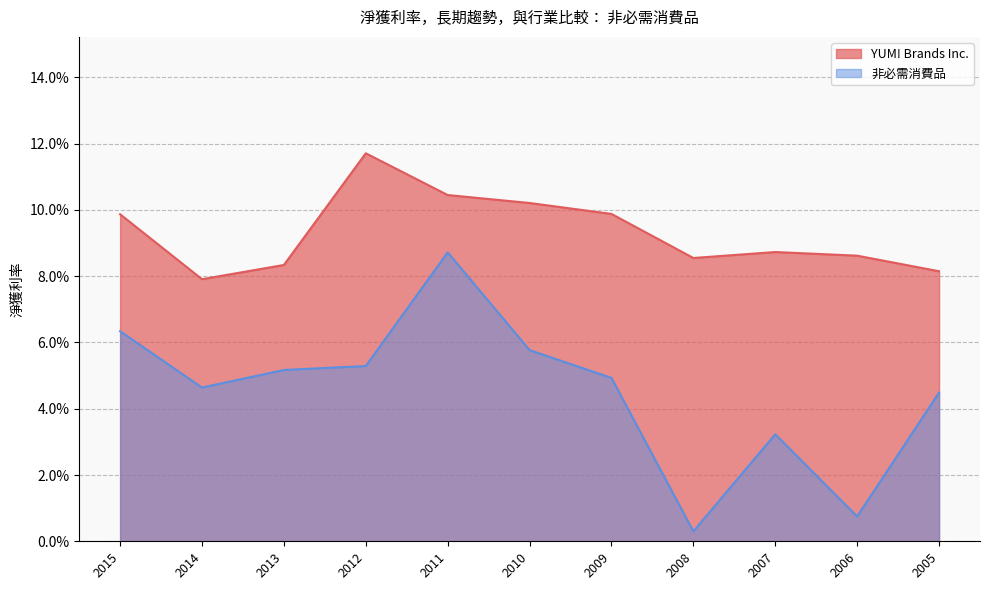

True or false: 非必需消費品 has more than 1 interior local peaks.

True